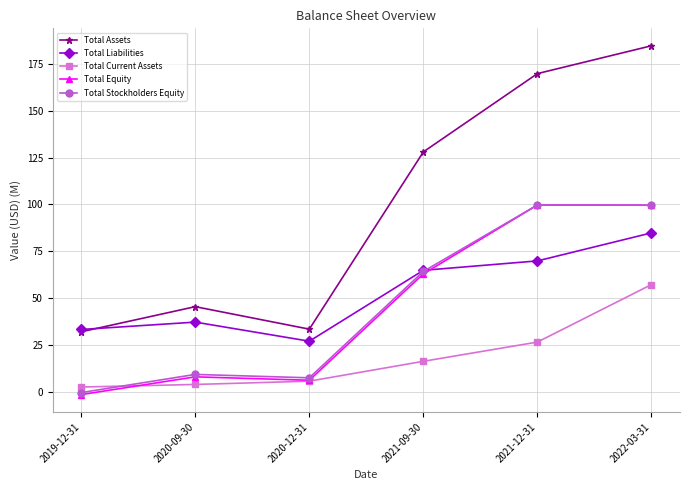

The value of Total Liabilities at 2021-09-30 is 95.7. True or false?

False